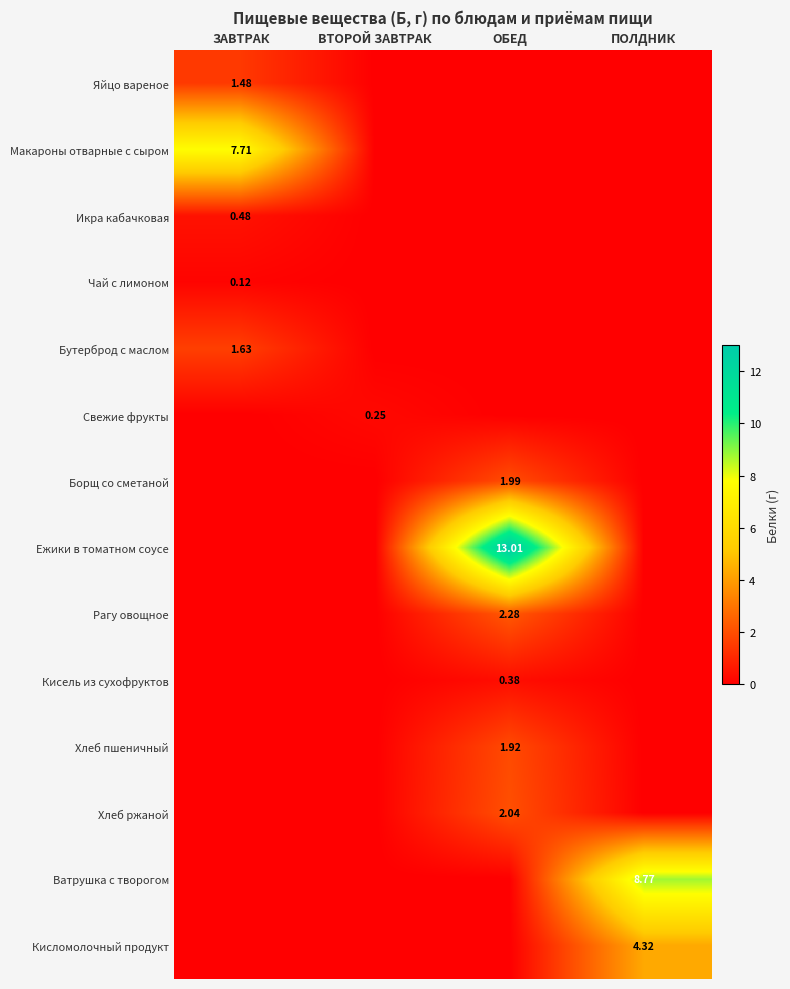

The value of Ежики в томатном соусе at ВТОРОЙ ЗАВТРАК is -7.1. True or false?

False